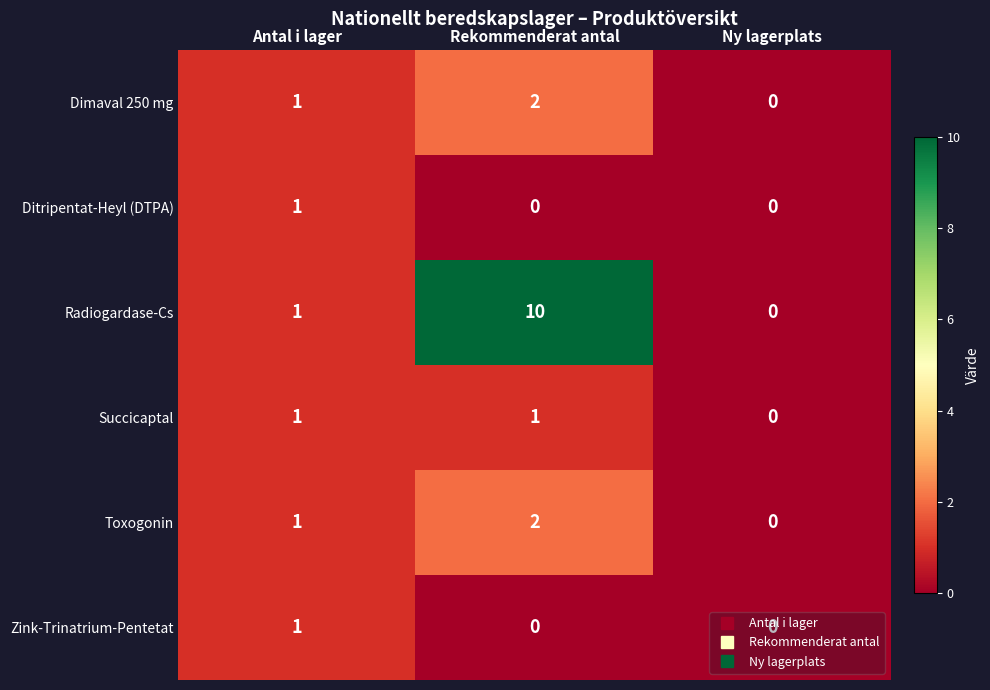

Count the Succicaptal values in the range 0 to 1.

3